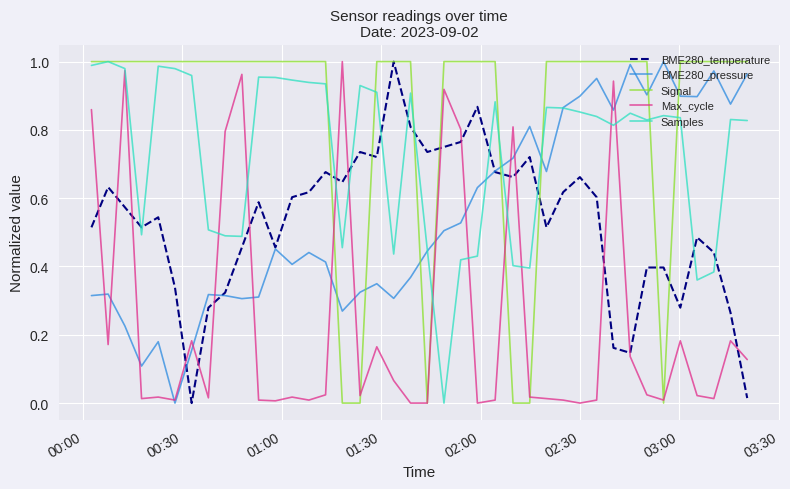

Which series has the largest total across all categories?

Signal